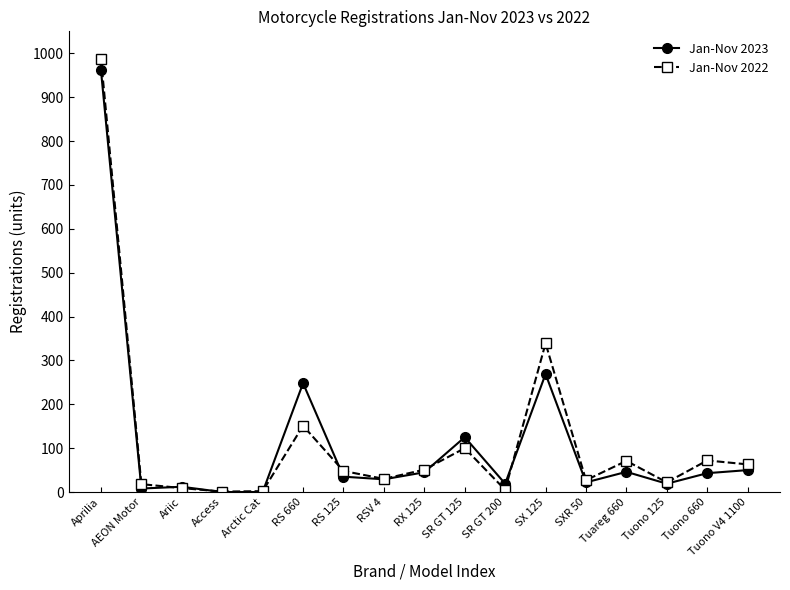

Rank the series by their maximum value, from highest to lowest.

Jan-Nov 2022, Jan-Nov 2023